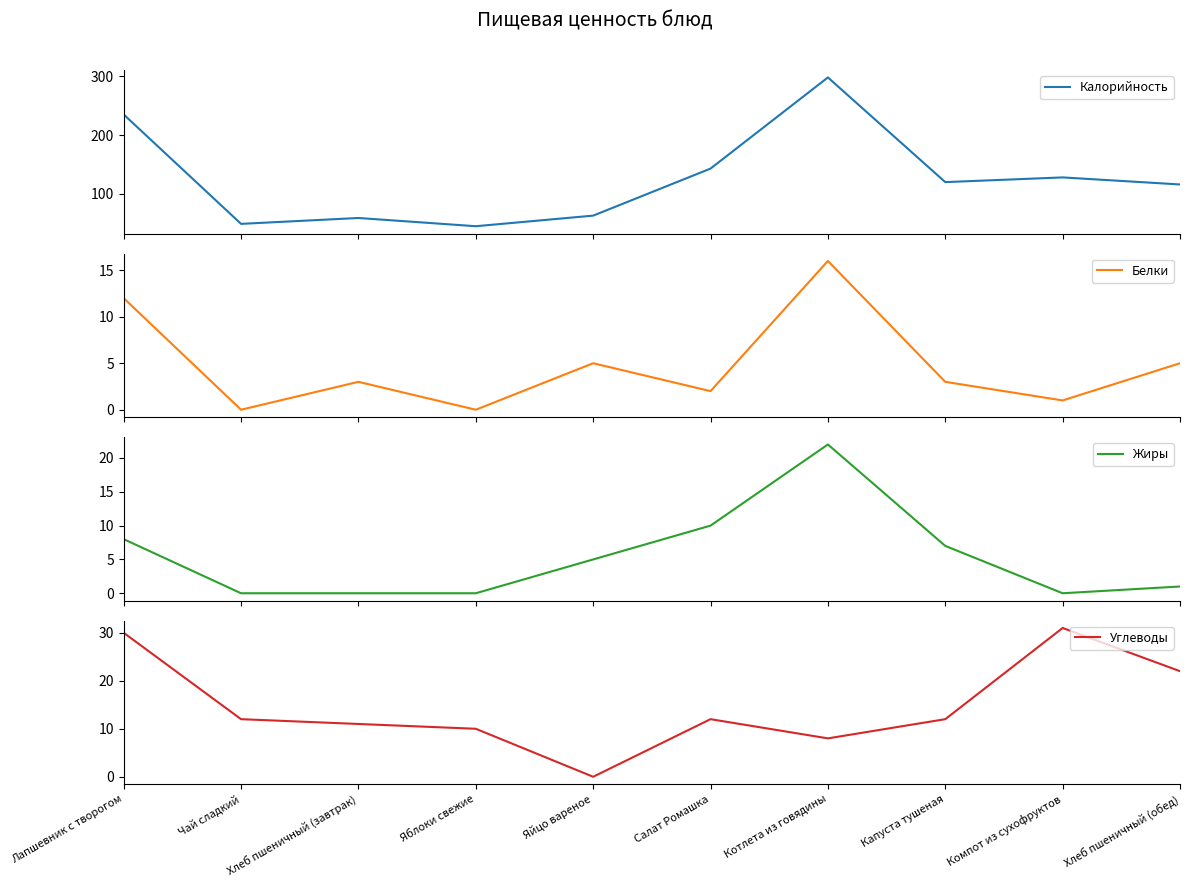

The Жиры series shows 14 at Лапшевник с творогом. True or false?

False